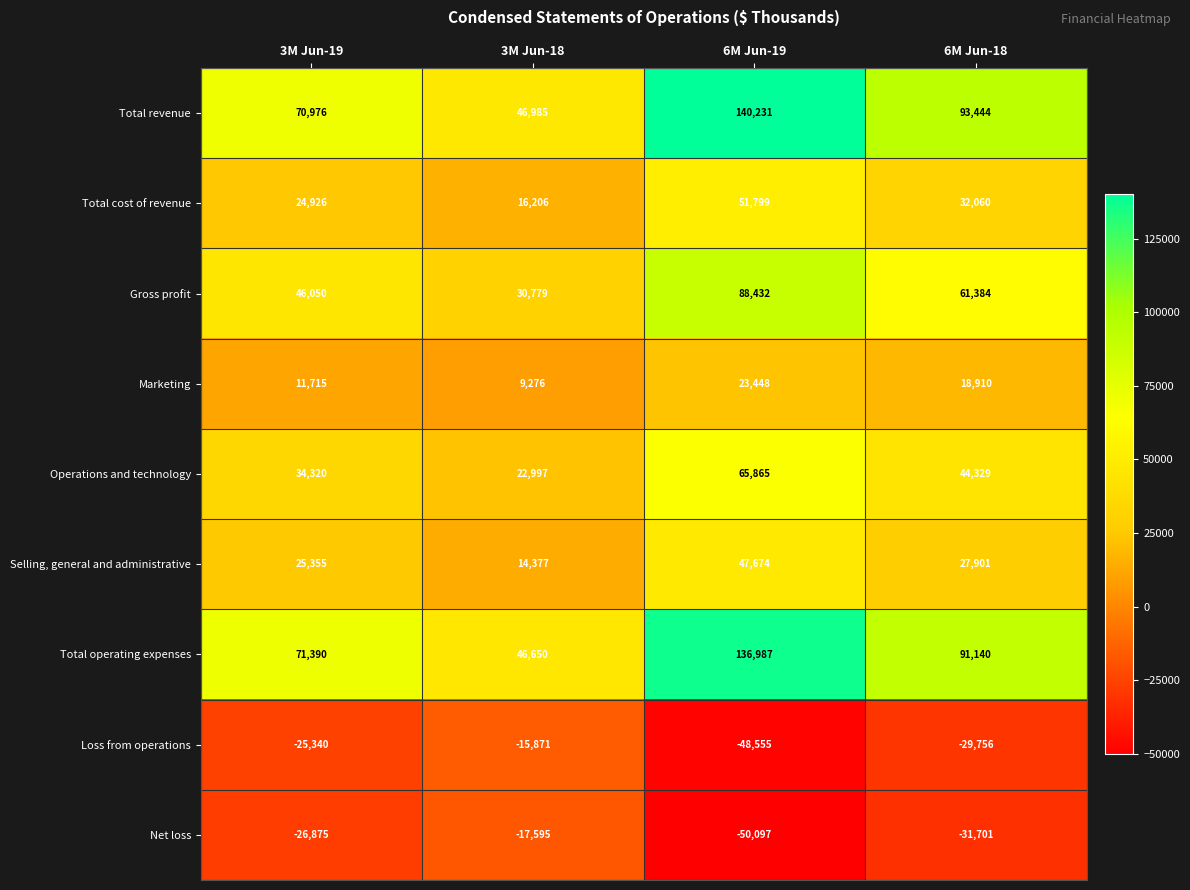

At which label is Operations and technology closest to 44431?

6M Jun-18